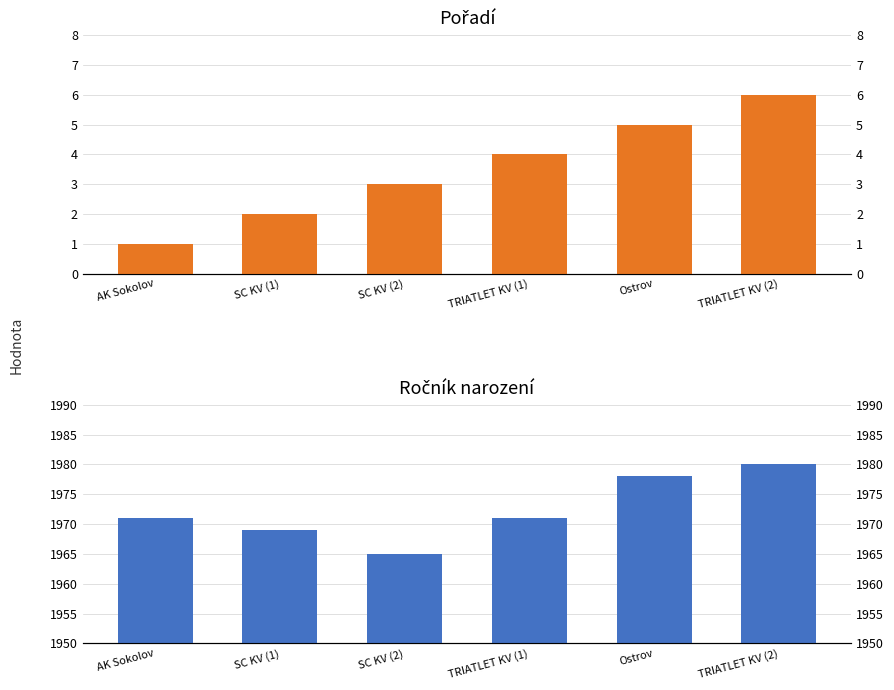

What is the highest value of the pořadí series?

6